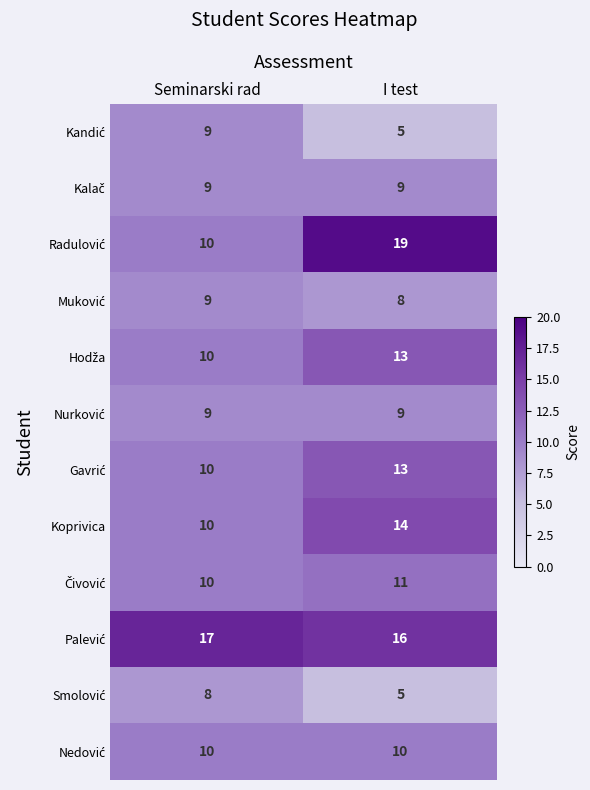

What is the minimum value shown in the chart?

5